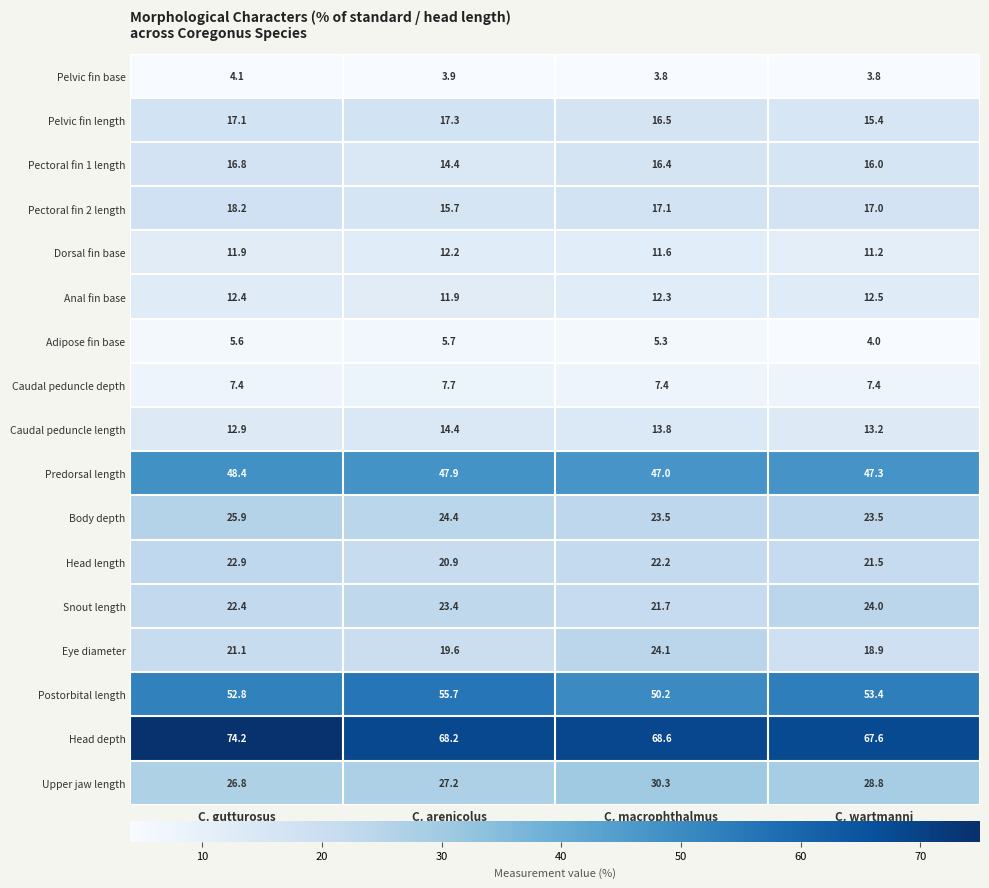

Which label corresponds to the largest value in the chart?

C. gutturosus
(Non-types)